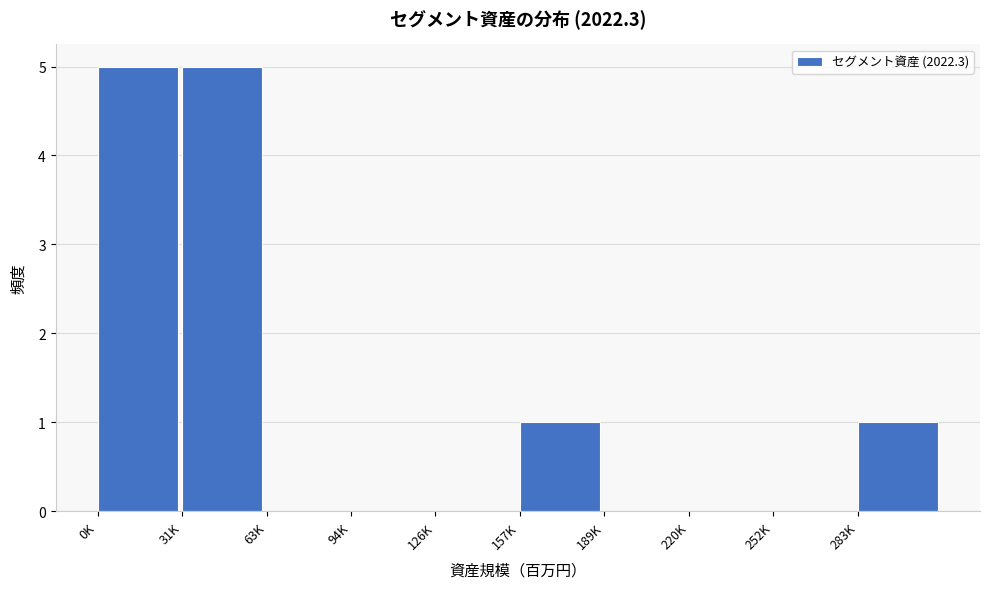

Reading right to left, extract all data points from this chart.

283K=1	252K=0	220K=0	189K=0	157K=1	126K=0	94K=0	63K=0	31K=5	0K=5